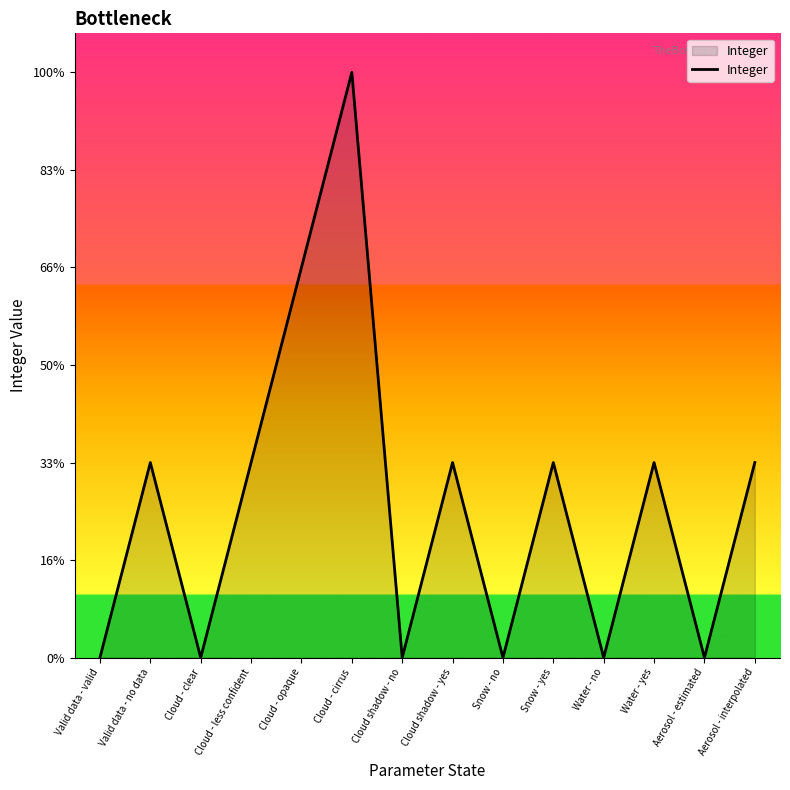

Which label corresponds to the smallest value in the chart?

Valid data - valid